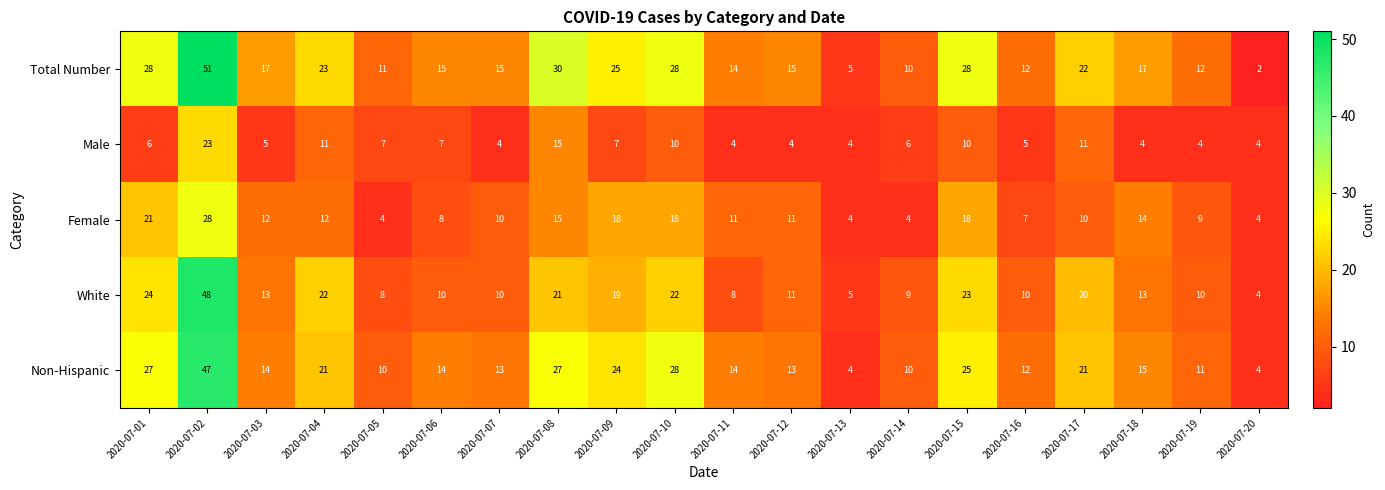

Where is Female nearest to the value 16?

2020-07-08